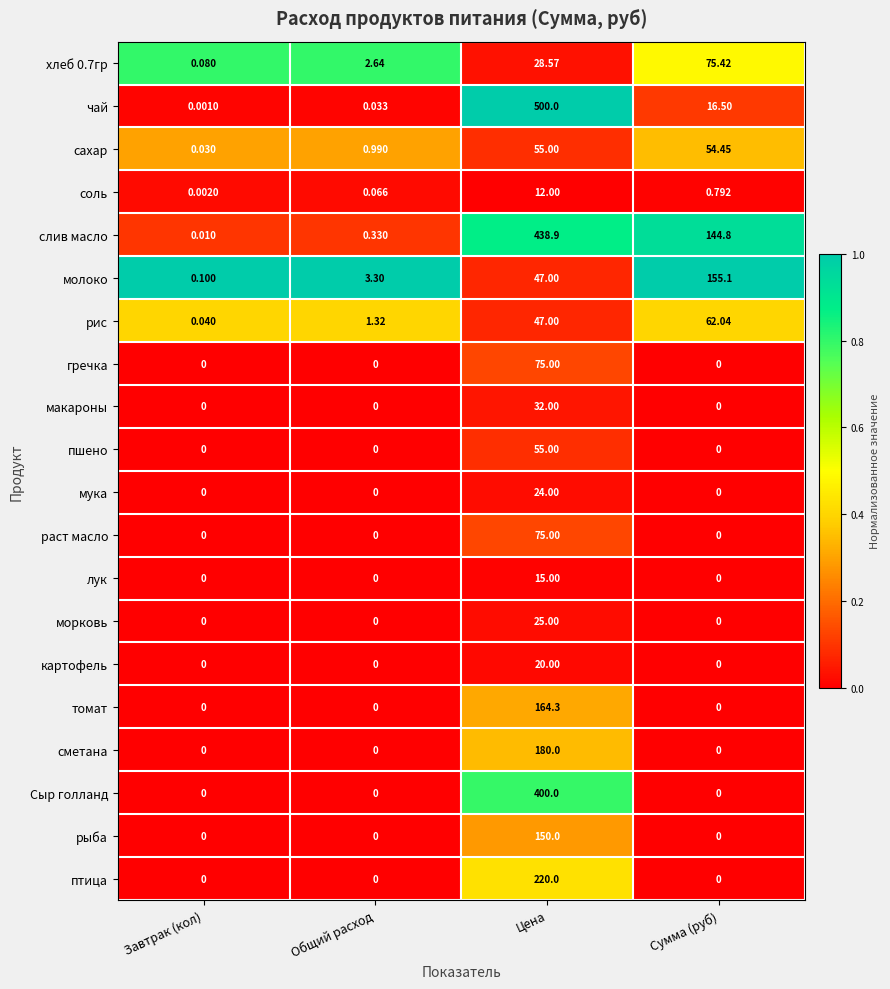

List the labels in order of рис value, largest first.

Сумма (руб), Цена, Общий расход, Завтрак (кол)